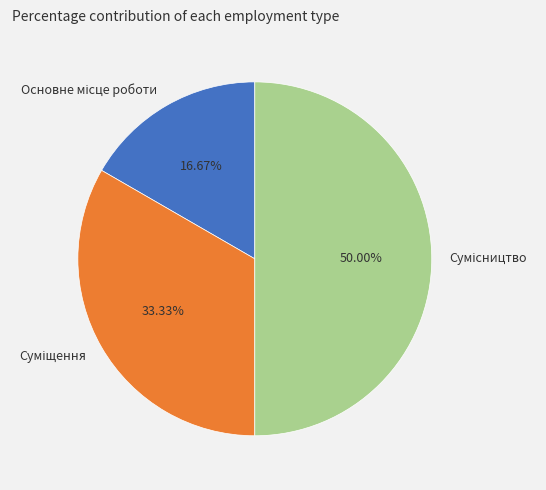

To the nearest percent, what percentage of the pie is Основне місце роботи?

17%